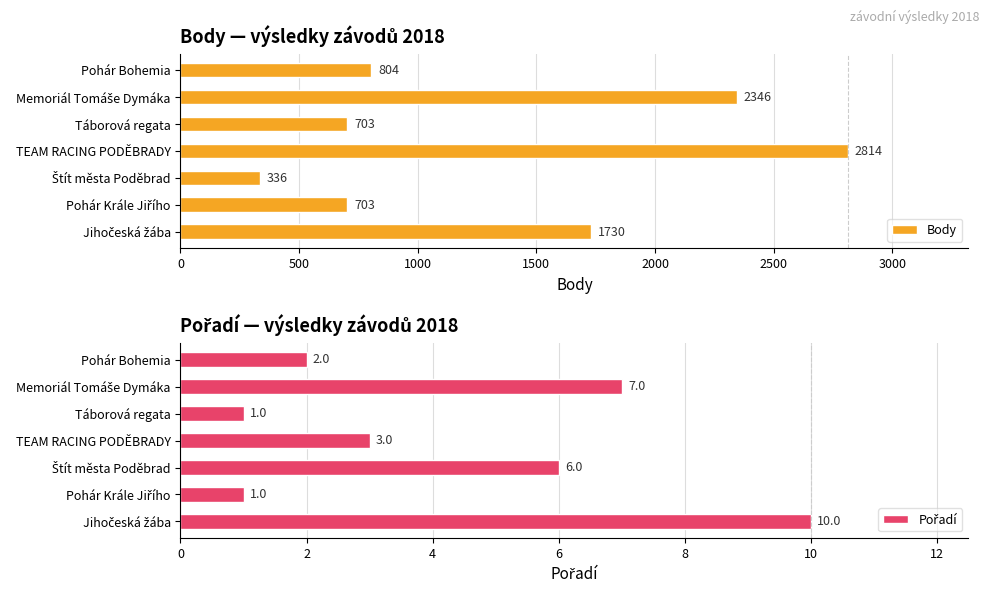

Read the Body value at Táborová regata, to the nearest 100.

700